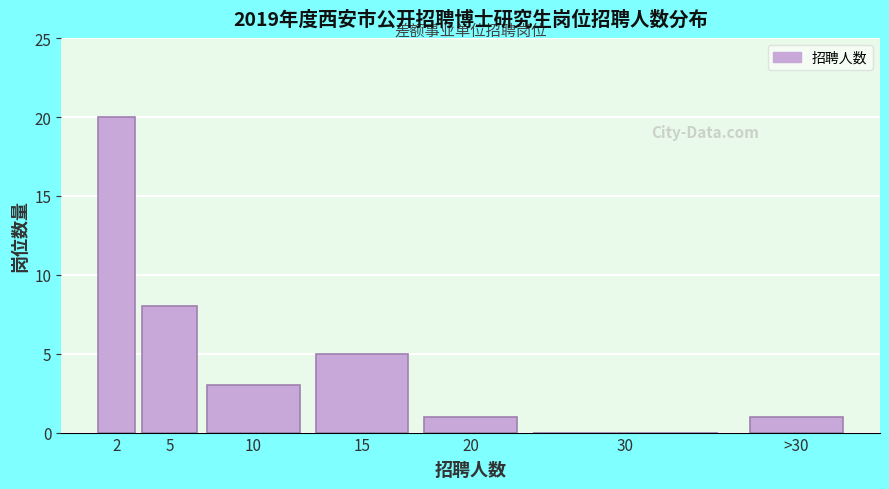

Reading left to right, list all the values displayed in this chart.

2=20	5=8	10=3	15=5	20=1	30=0	>30=1